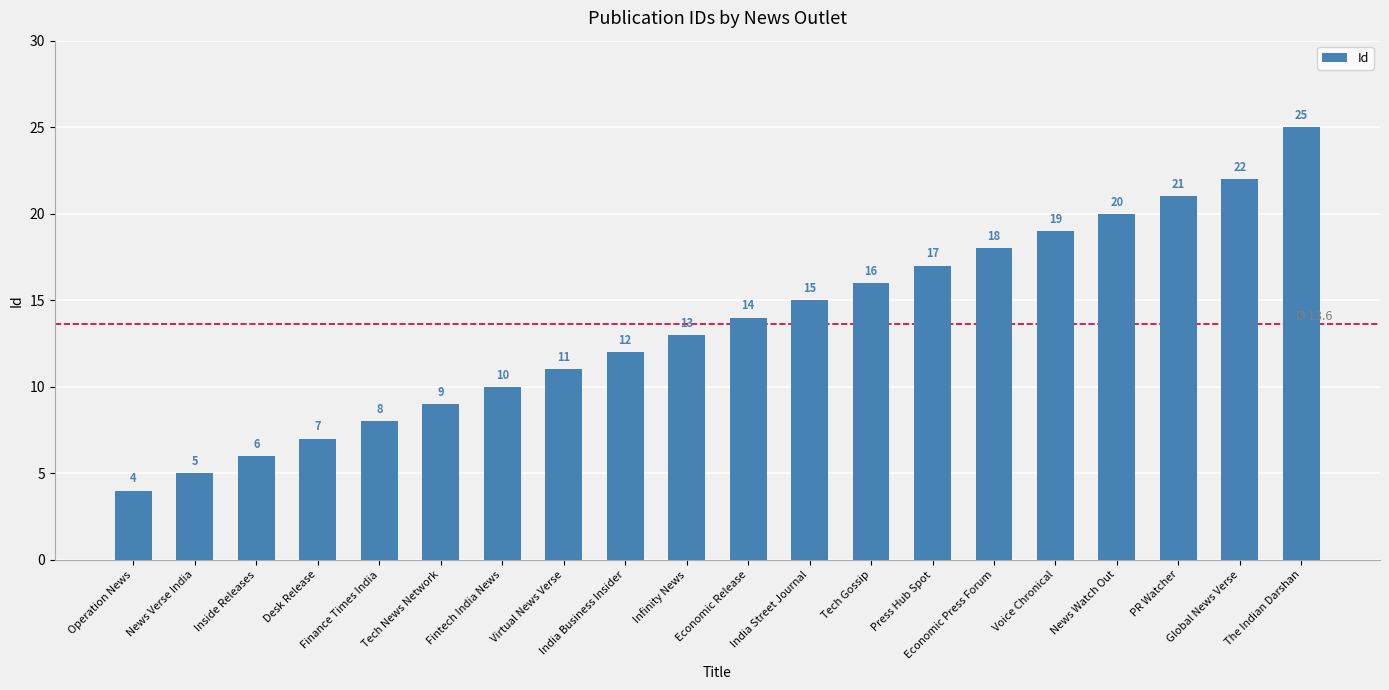

List the labels in order of value, largest first.

The Indian Darshan, Global News Verse, PR Watcher, News Watch Out, Voice Chronical, Economic Press Forum, Press Hub Spot, Tech Gossip, India Street Journal, Economic Release, Infinity News, India Business Insider, Virtual News Verse, Fintech India News, Tech News Network, Finance Times India, Desk Release, Inside Releases, News Verse India, Operation News